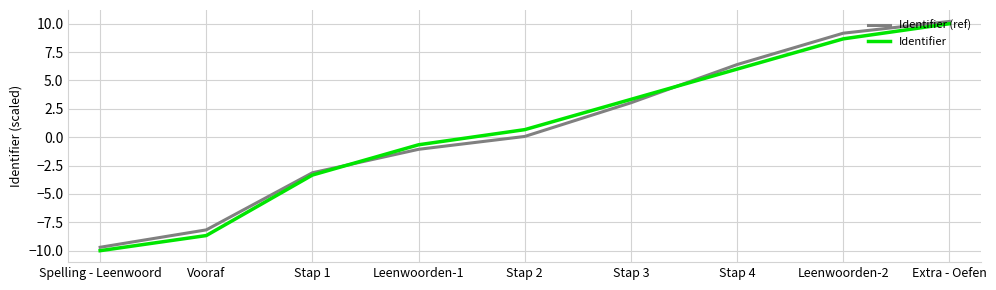

Does the chart have visible grid lines?

Yes